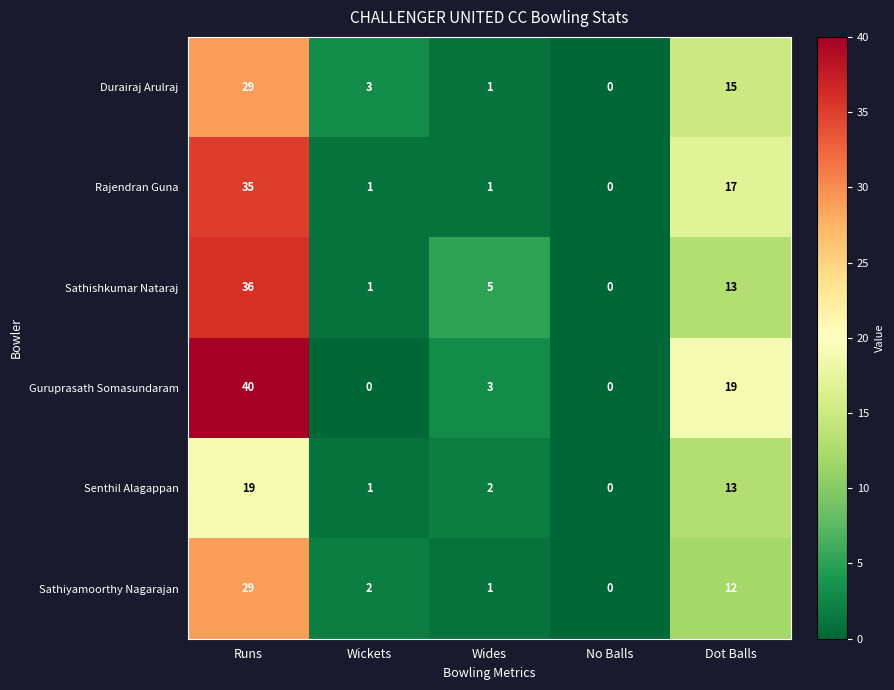

Reading left to right, list all the values displayed in this chart.

Durairaj Arulraj: 29	3	1	0	15
Rajendran Guna: 35	1	1	0	17
Sathishkumar Nataraj: 36	1	5	0	13
Guruprasath Somasundaram: 40	0	3	0	19
Senthil Alagappan: 19	1	2	0	13
Sathiyamoorthy Nagarajan: 29	2	1	0	12